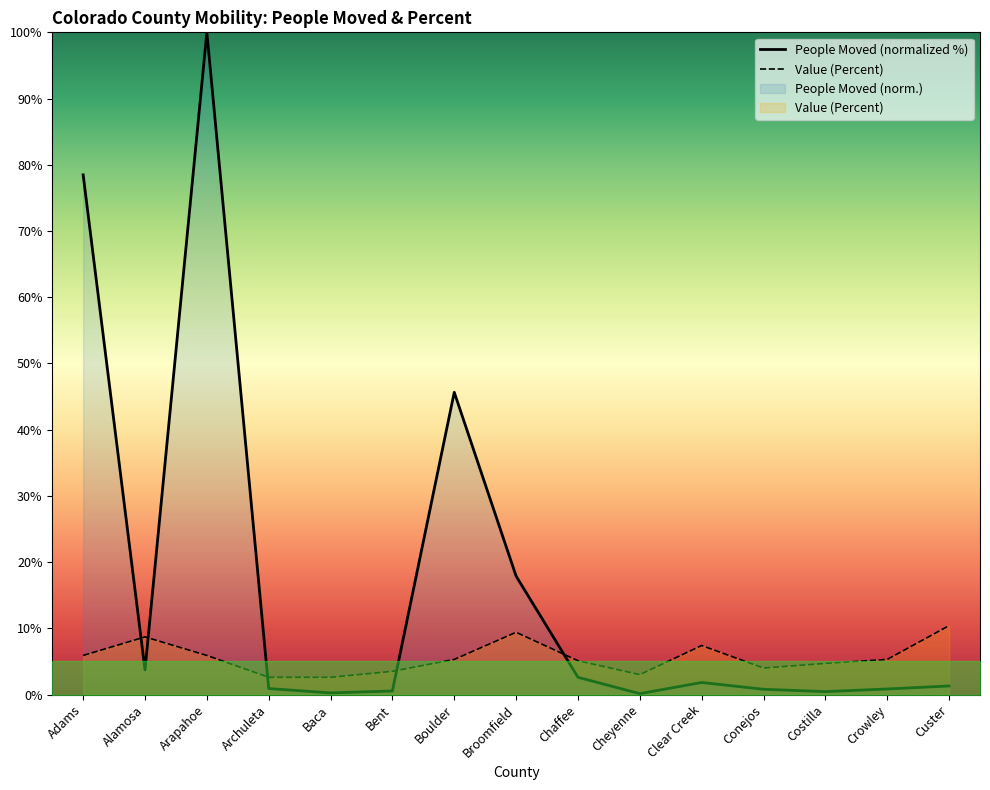

What position from the left is Custer?

15